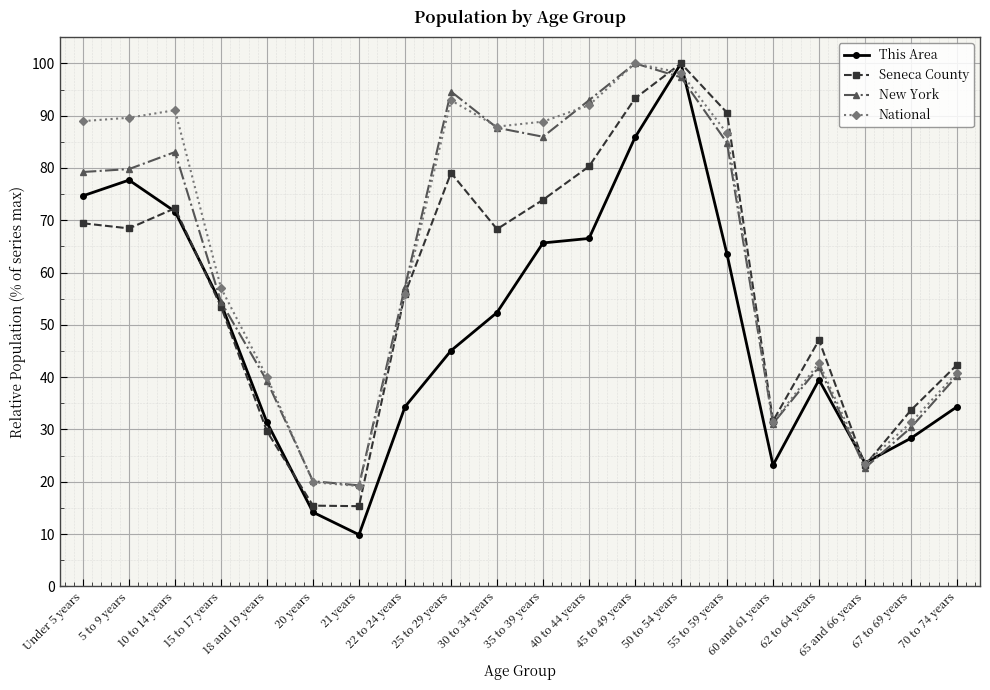

After their last crossing, which series has the higher values: National or Seneca County?

Seneca County